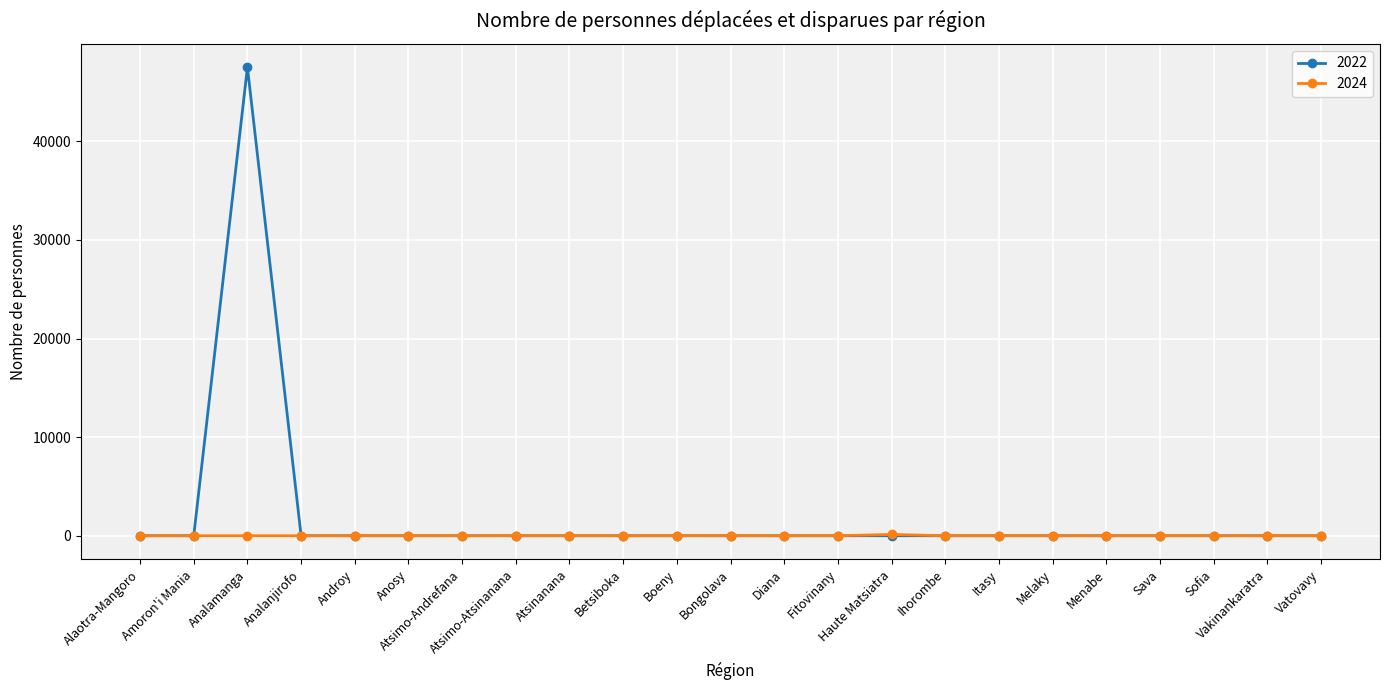

Which series has the largest range (max minus min)?

2022